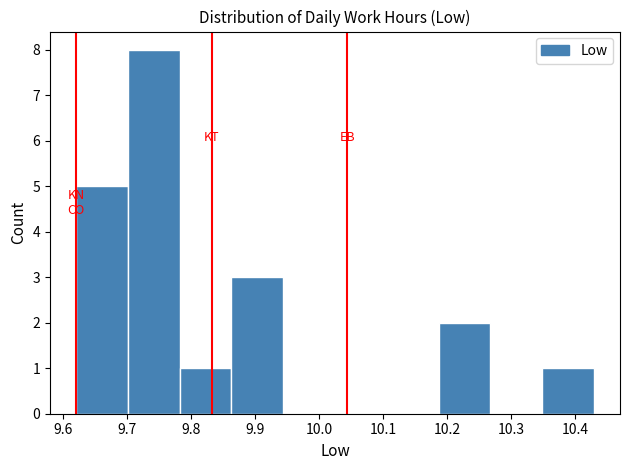

Reading left to right, list every bar in this chart as the range it spans on the x-axis followed by its height. Neither the bar edges nor the heights are printed on the chart, so give them approximately, as read against the axes.

9.620 to 9.701: 5
9.701 to 9.782: 8
9.782 to 9.863: 1
9.863 to 9.944: 3
9.944 to 10.025: 0
10.025 to 10.106: 0
10.106 to 10.187: 0
10.187 to 10.268: 2
10.268 to 10.349: 0
10.349 to 10.430: 1